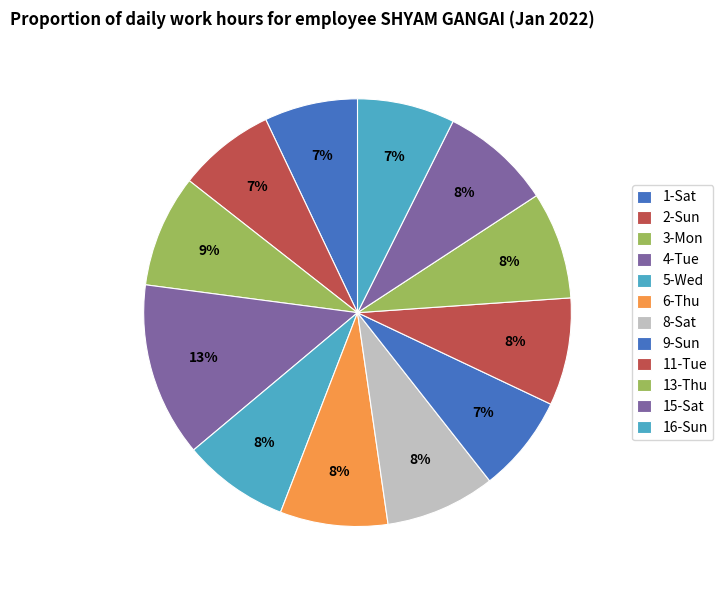

Does any single category account for the majority?

No